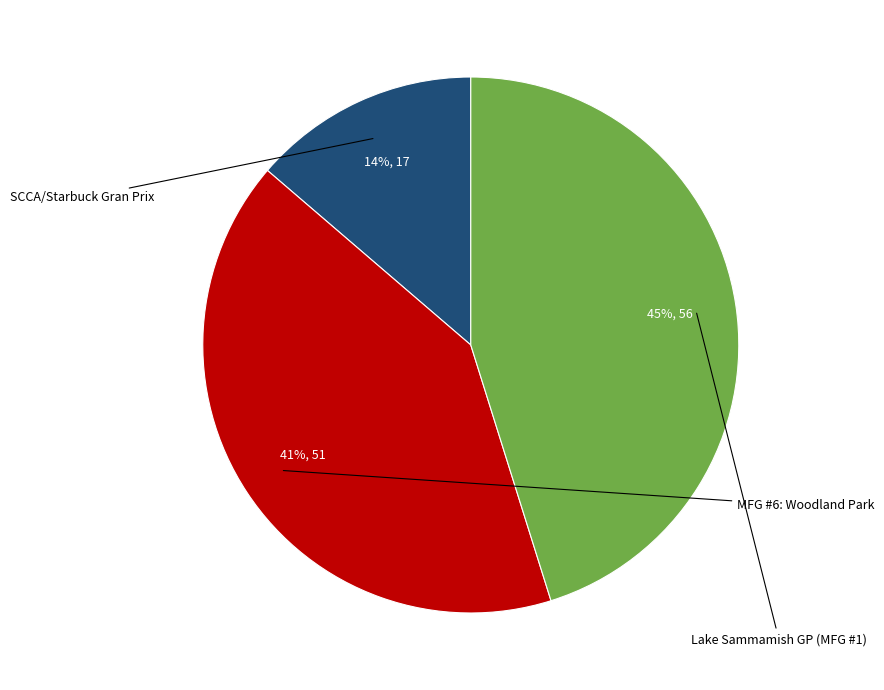

Does any single category account for the majority?

No